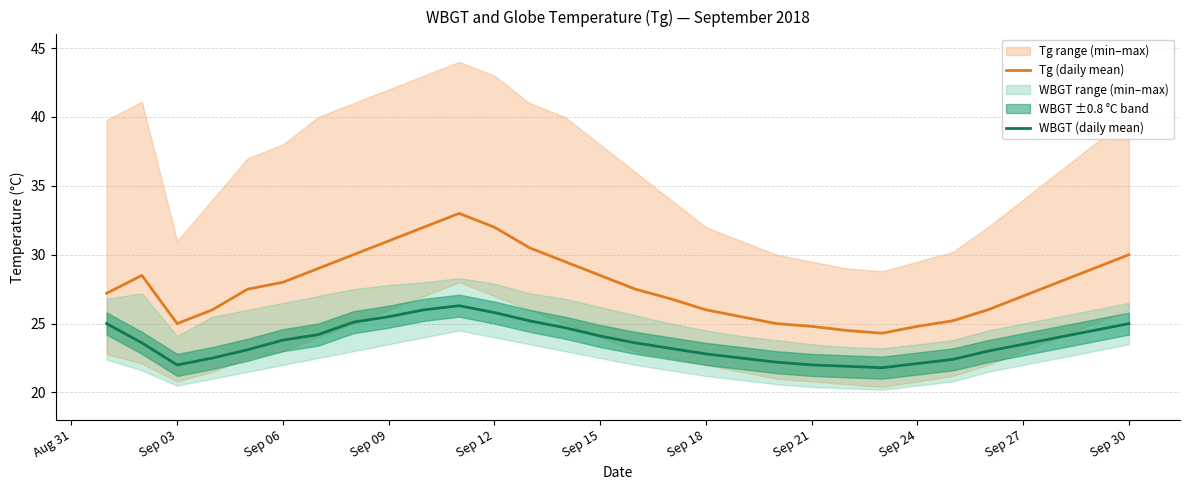

True or false: WBGT (daily mean) has a value of 25.5 at Sep 09.

True